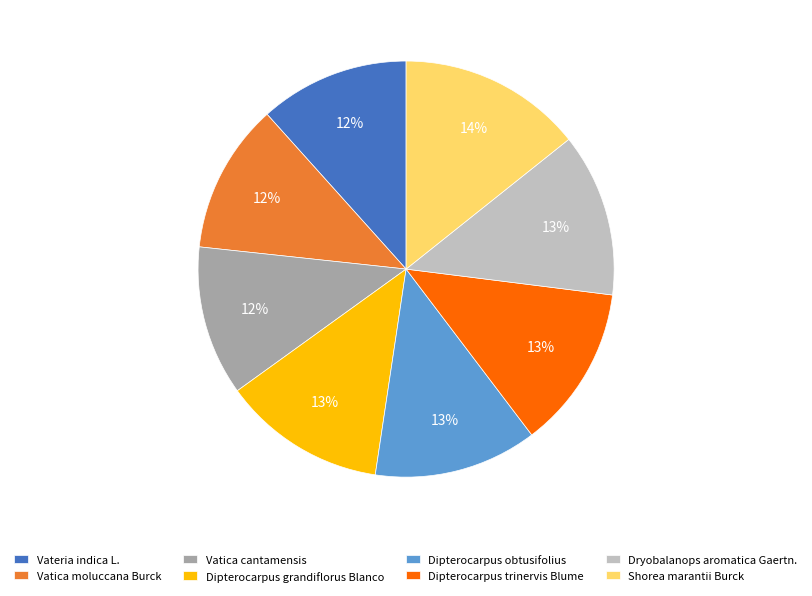

What percentage is the Vatica cantamensis slice, to the nearest percent?

12%